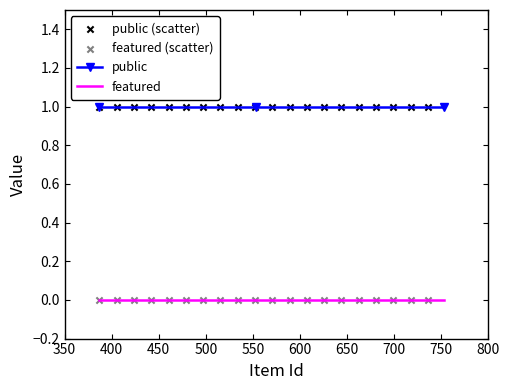

Which series has the largest total across all categories?

public